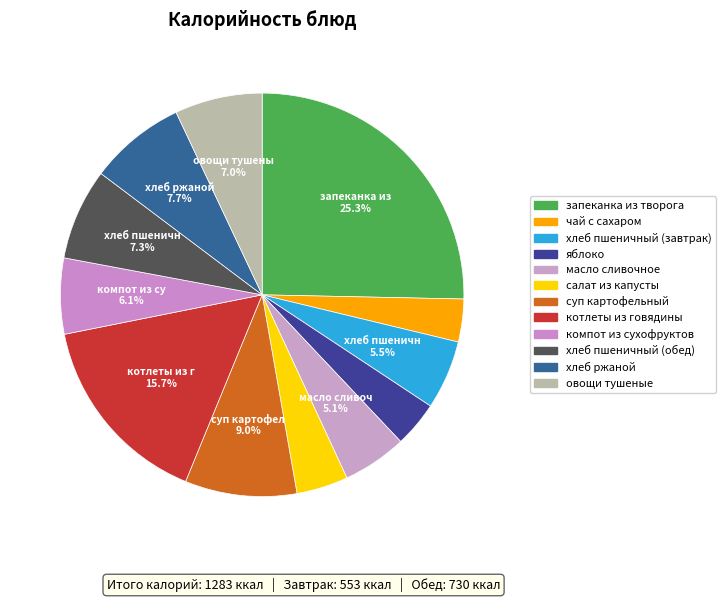

To the nearest percent, what is the difference between the запеканка из творога and овощи тушеные slice percentages?

18%